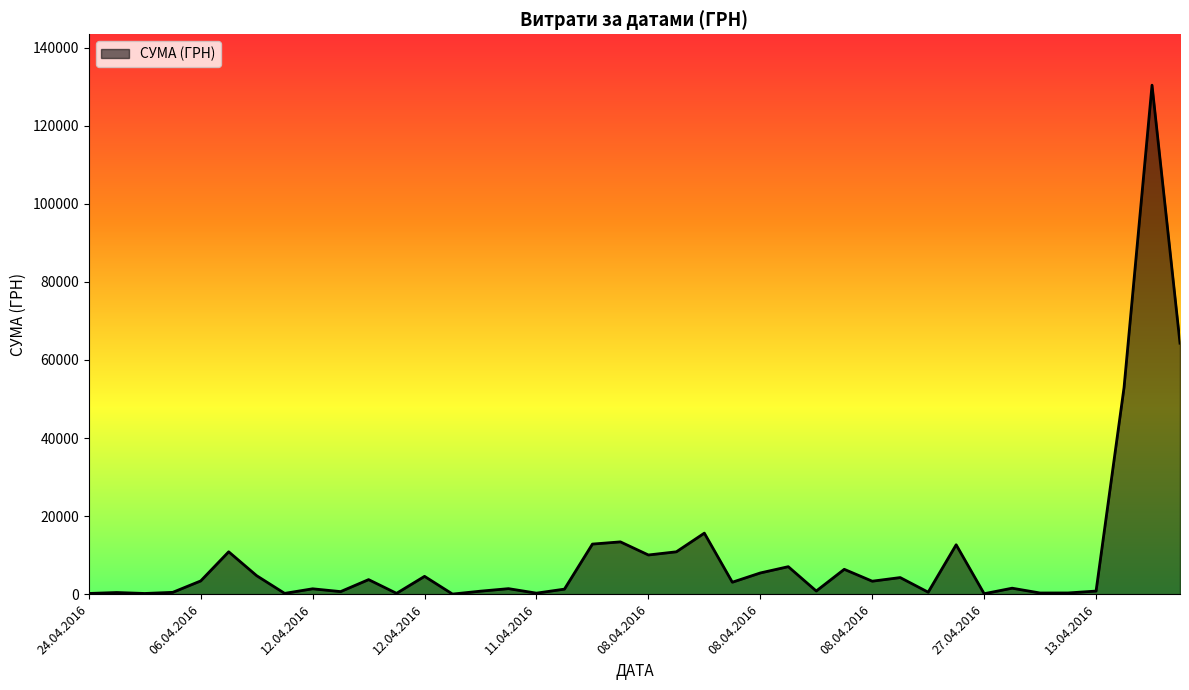

What is the greatest value displayed?

130379.7